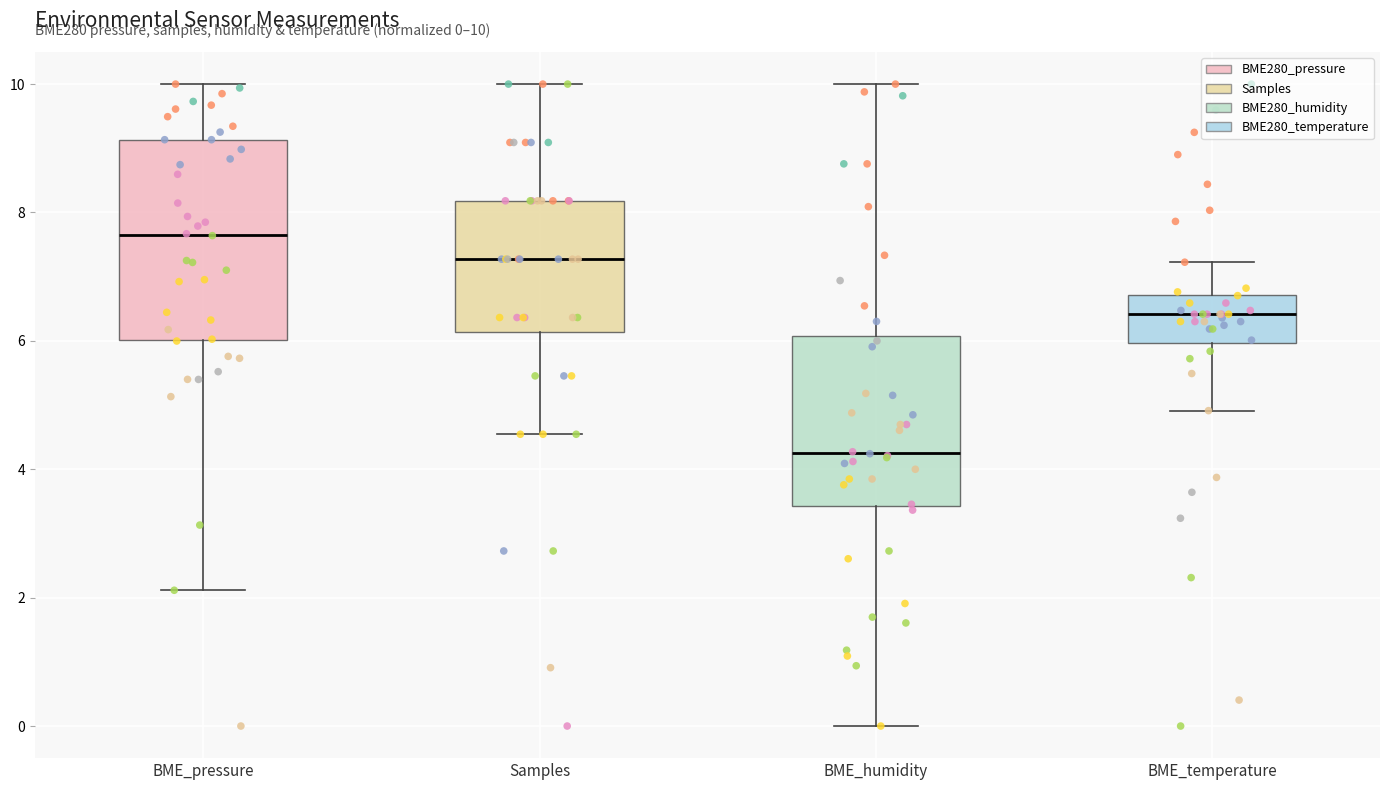

Comparing the boxes themselves (not the whiskers), which one is the tallest?

BME_pressure